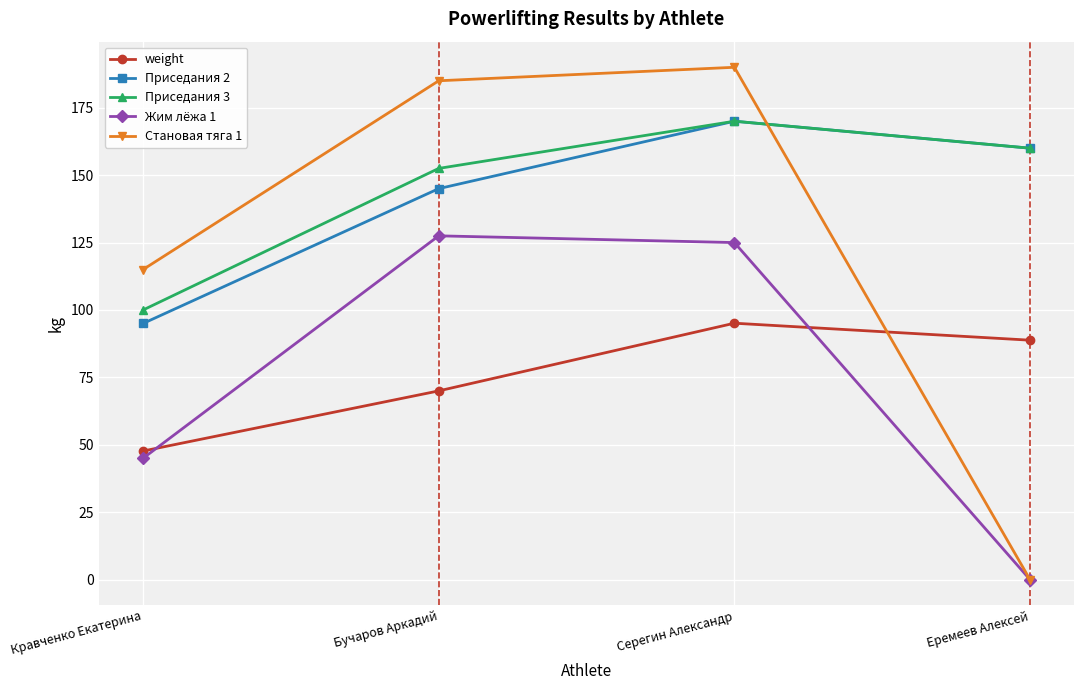

How many values in the weight series exceed 88?

2